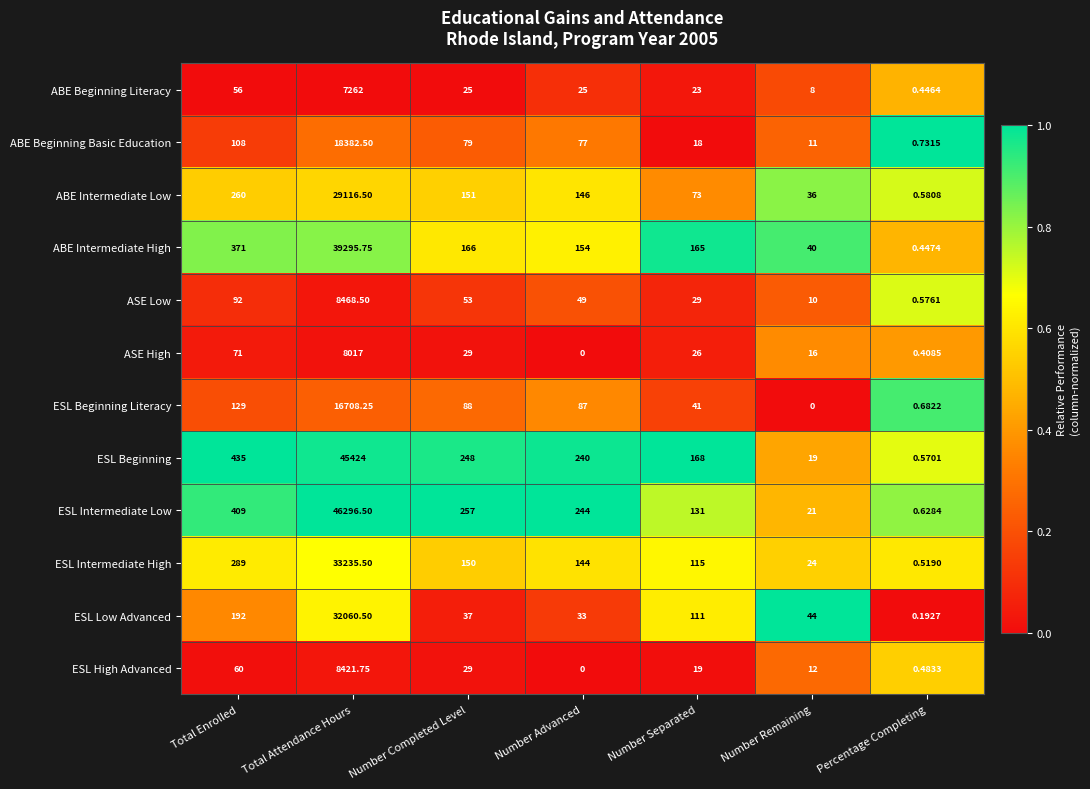

What is the total value across all series at Percentage Completing?

6.3